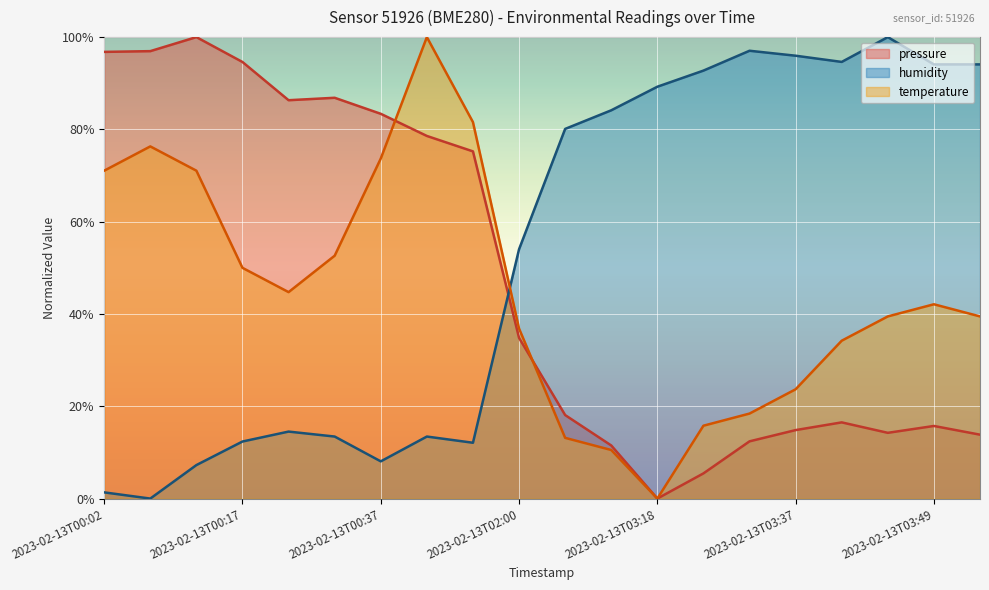

After their last crossing, which series has the higher values: temperature or humidity?

humidity